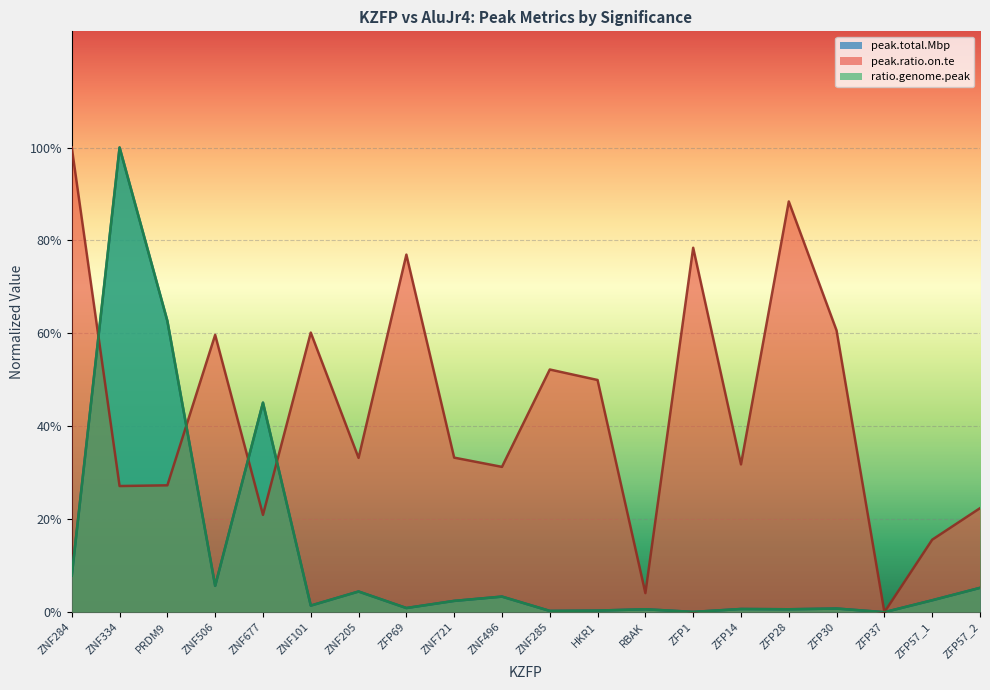

What is the label of the 10th point from the left?

ZNF496